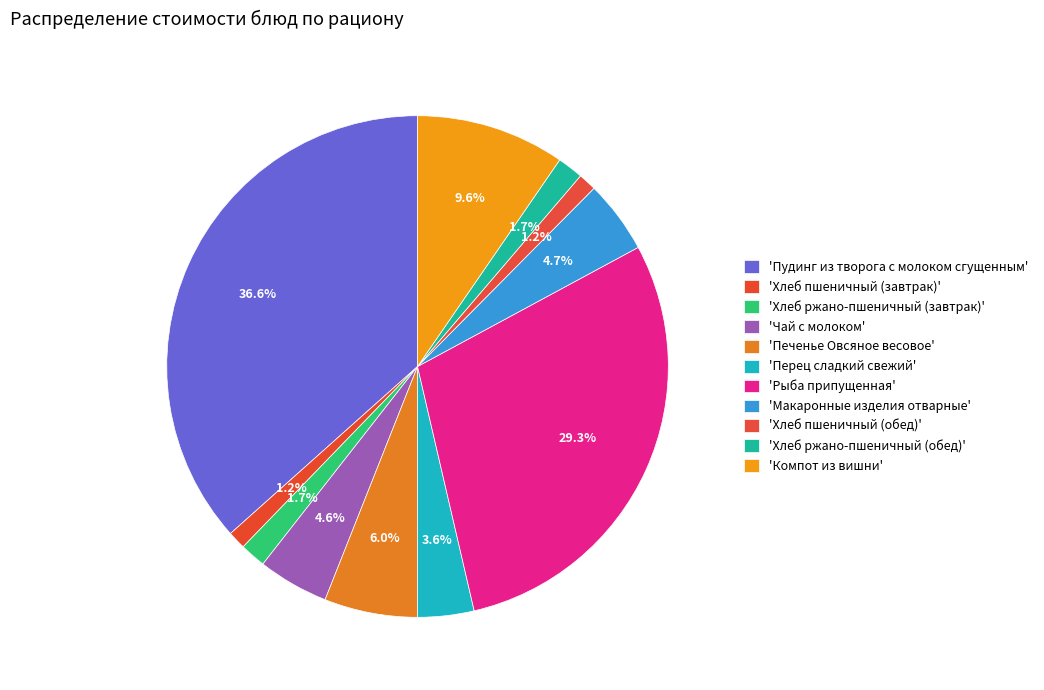

How many segments does this pie chart have?

11